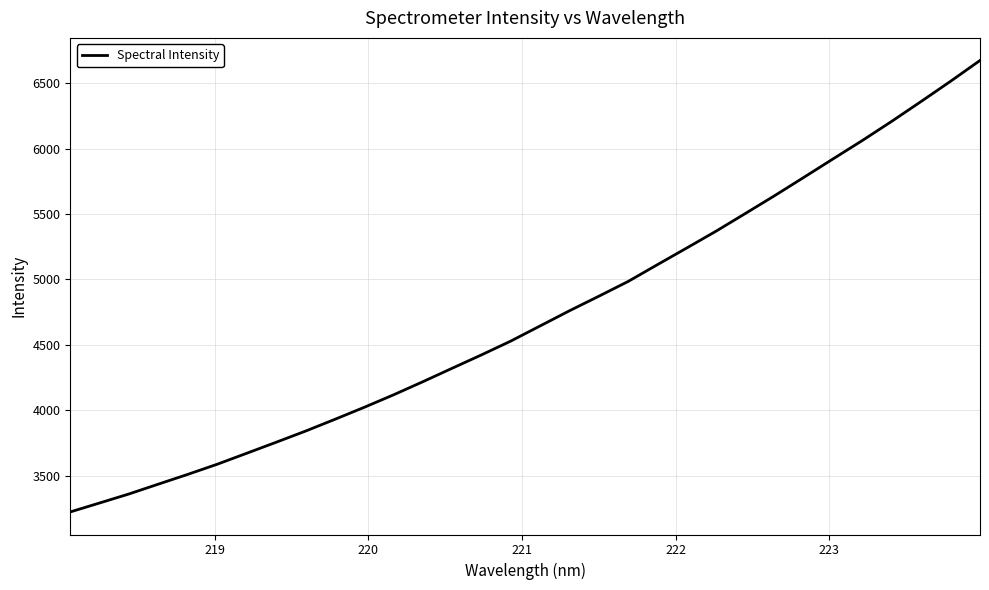

What is the difference between the maximum and minimum values?

3454.4